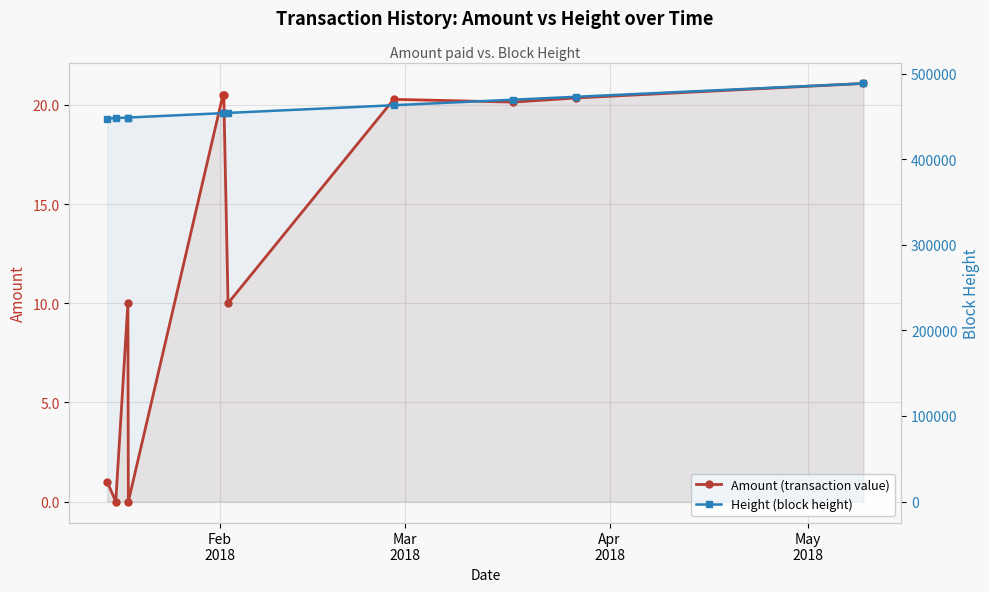

What are all the series names shown in the legend?

Amount (transaction value), Height (block height)